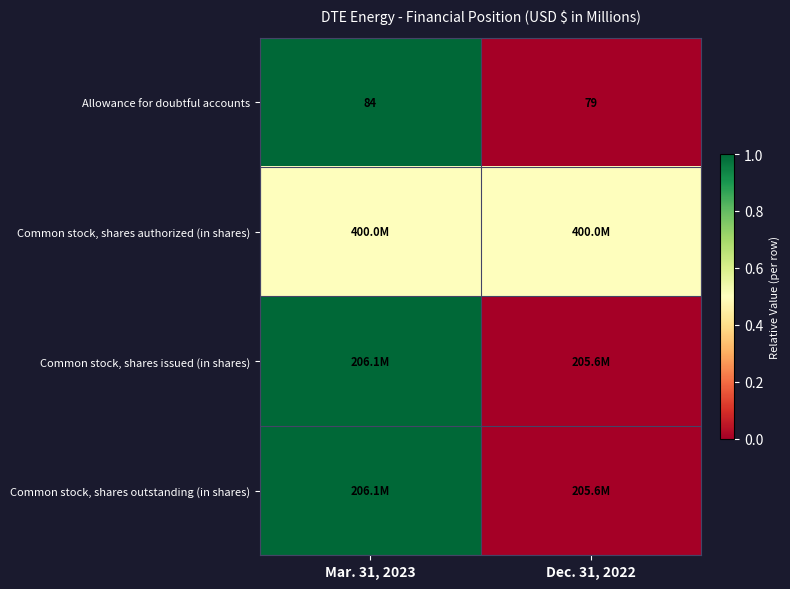

At which label is Allowance for doubtful accounts closest to 81?

Dec. 31, 2022